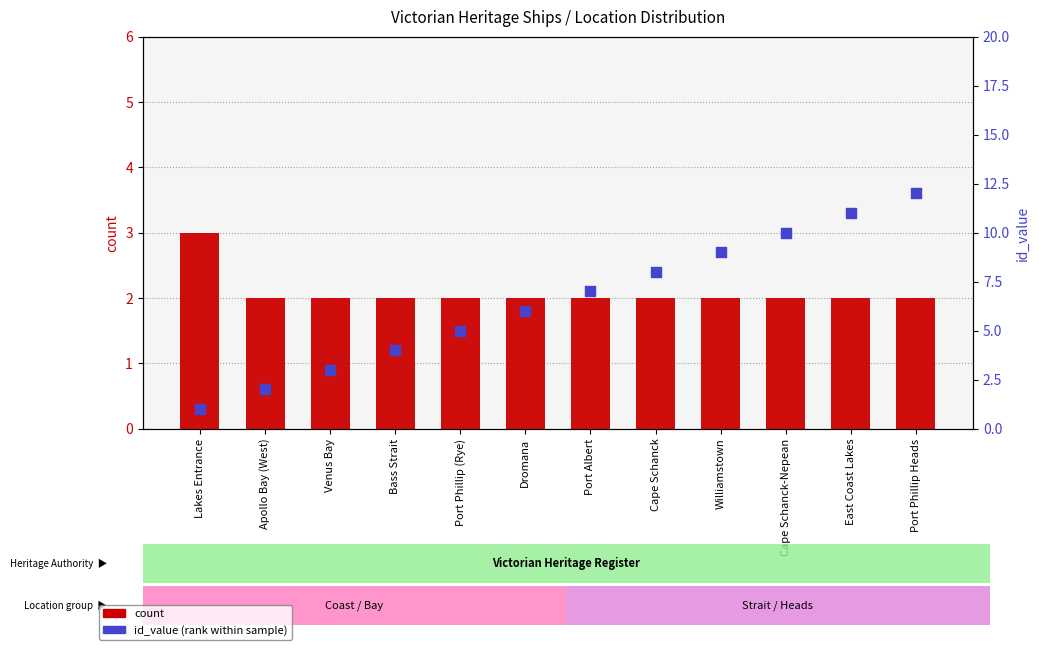

Which series has the largest total across all categories?

id_value (percentile rank within sample)